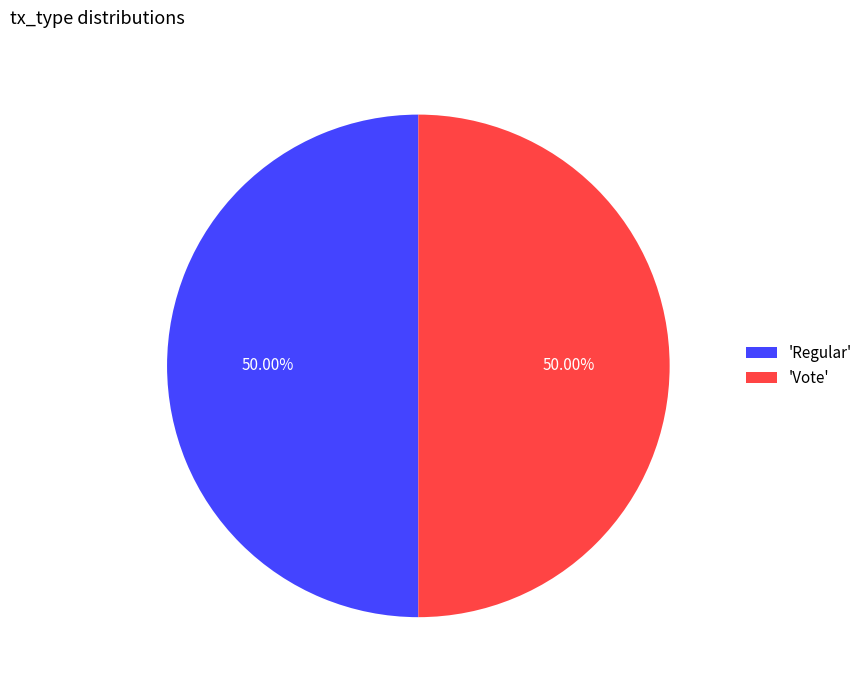

What is the ratio of the value at 'Regular' to the value at 'Vote'?

1.0